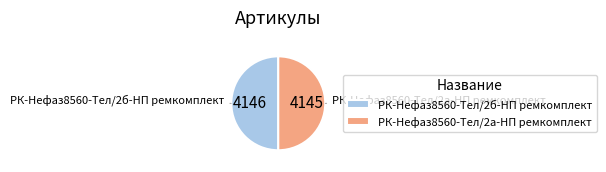

The РК-Нефаз8560-Тел/2б-НП ремкомплект slice represents 50% of the pie. True or false?

True